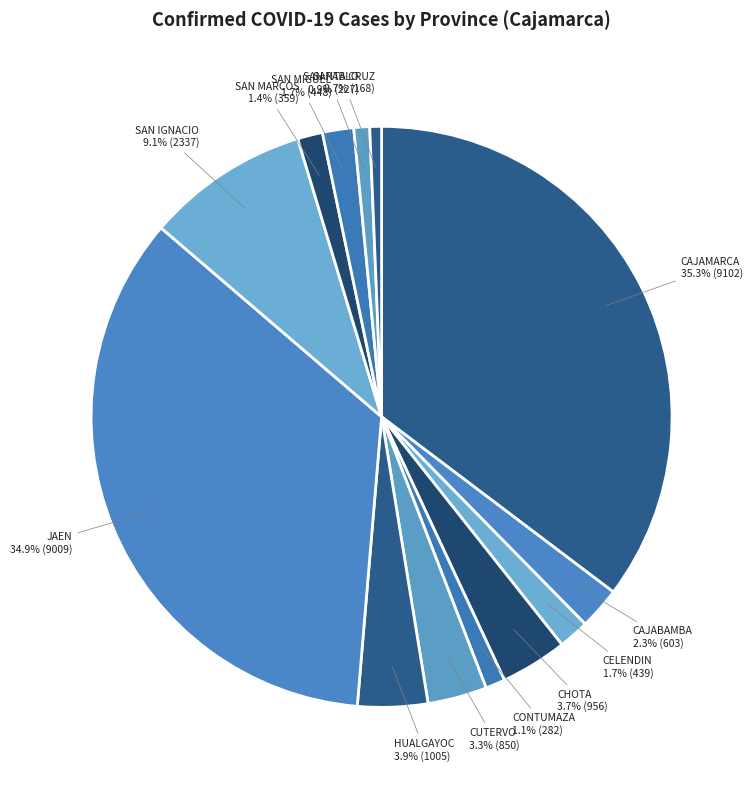

What percentage is the SAN IGNACIO slice, to the nearest percent?

9%